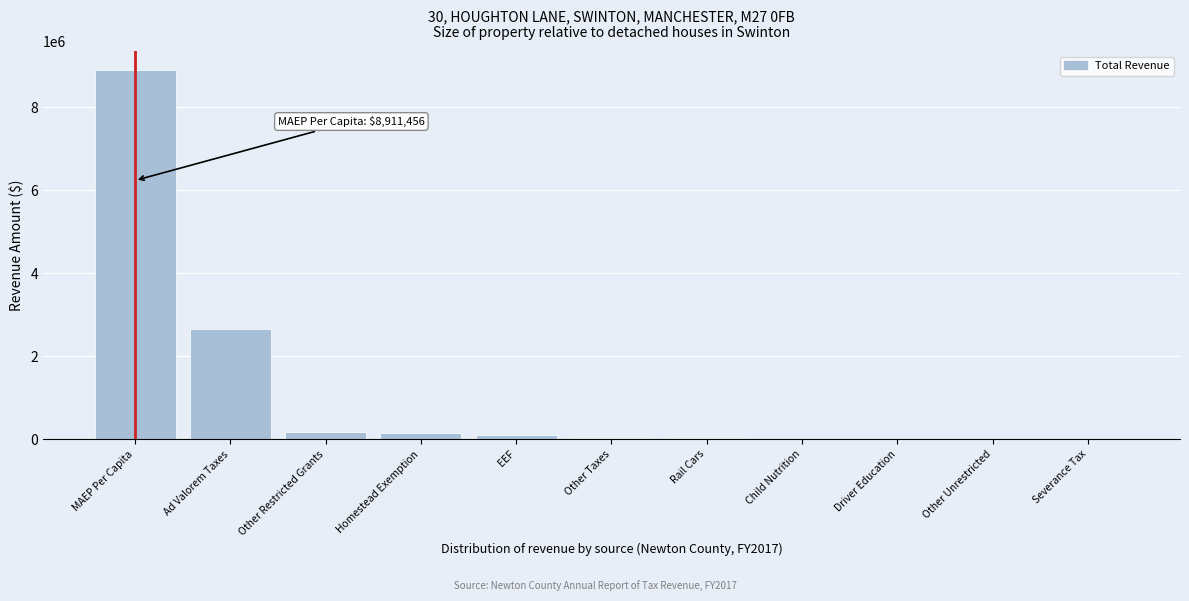

What is the maximum value shown in the chart?

8911455.6